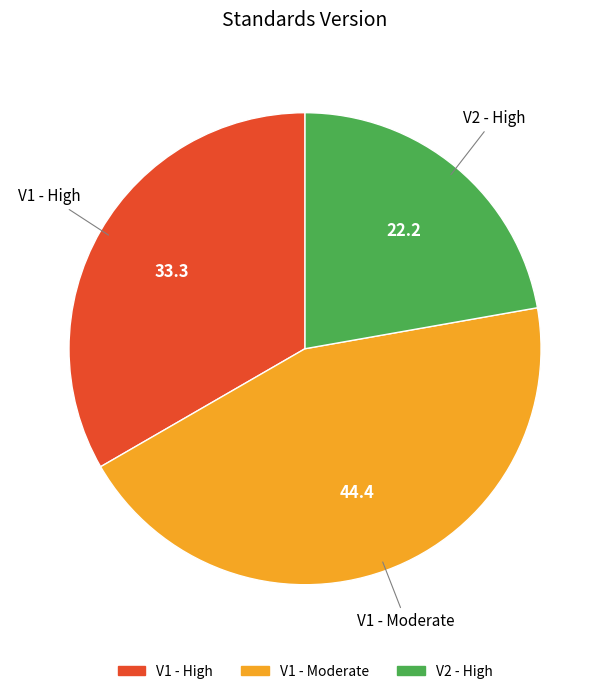

Does any single category account for the majority?

No